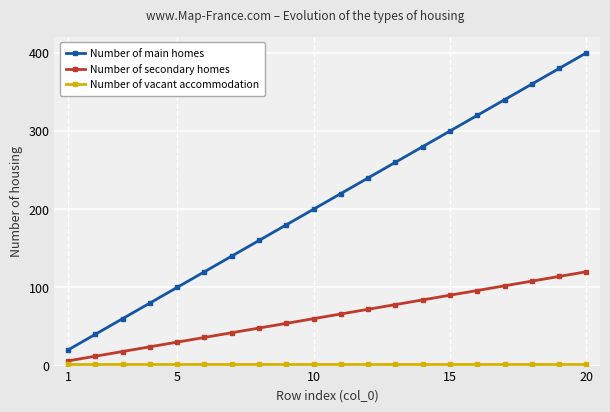

What is the greatest value displayed?

400.0